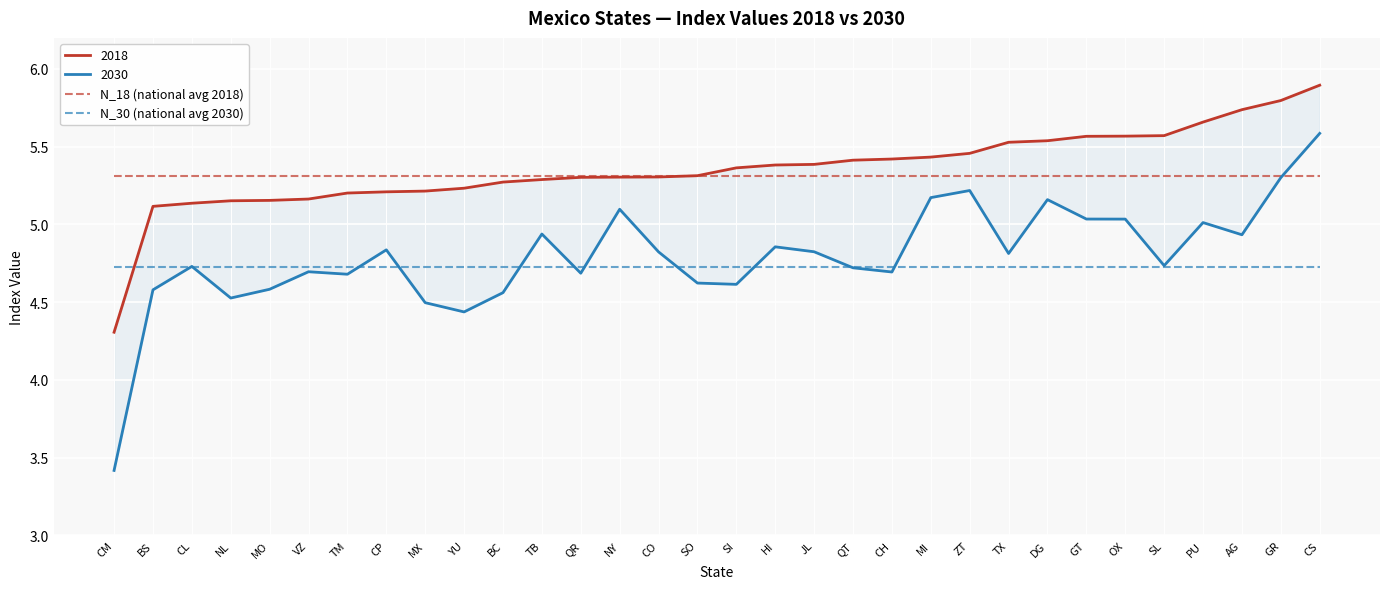

What position from the right is GT?

7